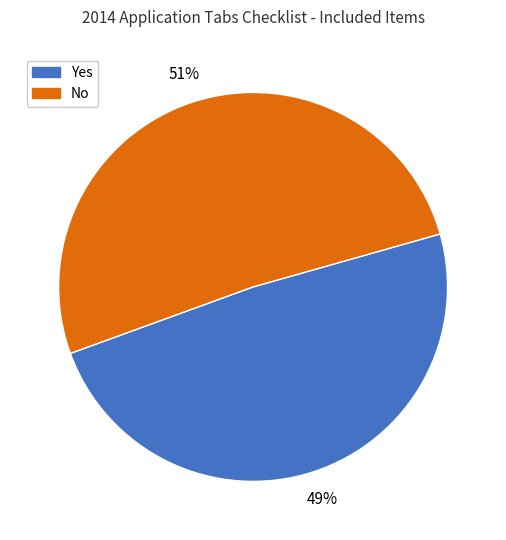

Rank the categories by value from highest to lowest.

No, Yes